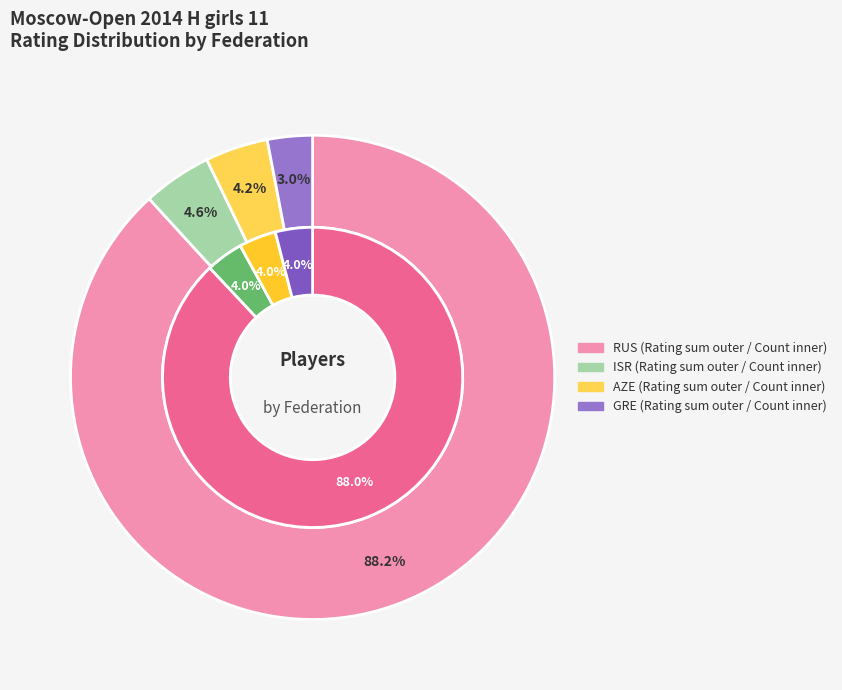

What is the largest slice in the pie chart?

RUS